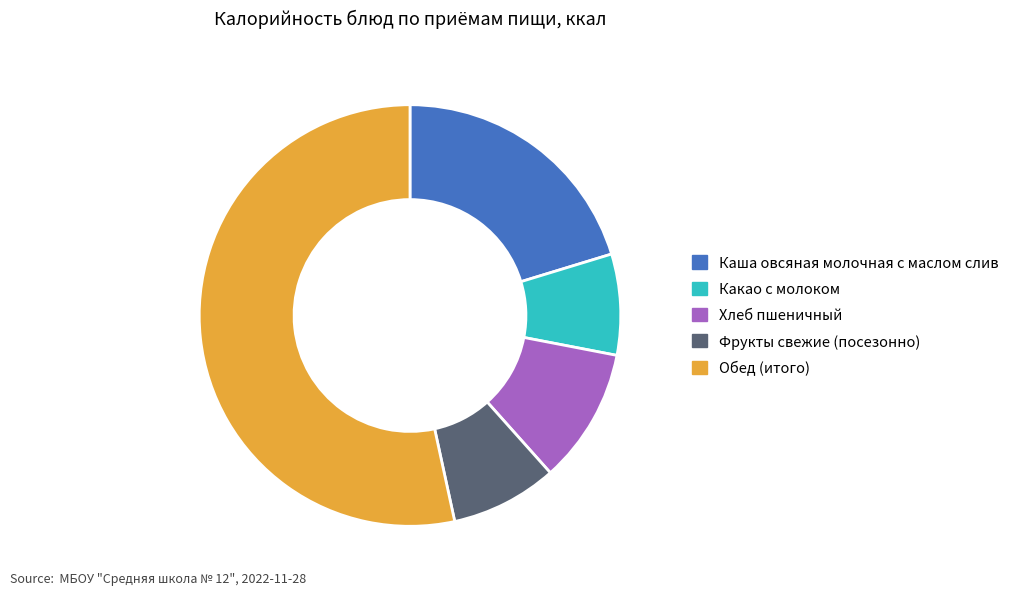

Between Каша овсяная молочная с маслом слив and Какао с молоком, which is larger?

Каша овсяная молочная с маслом слив